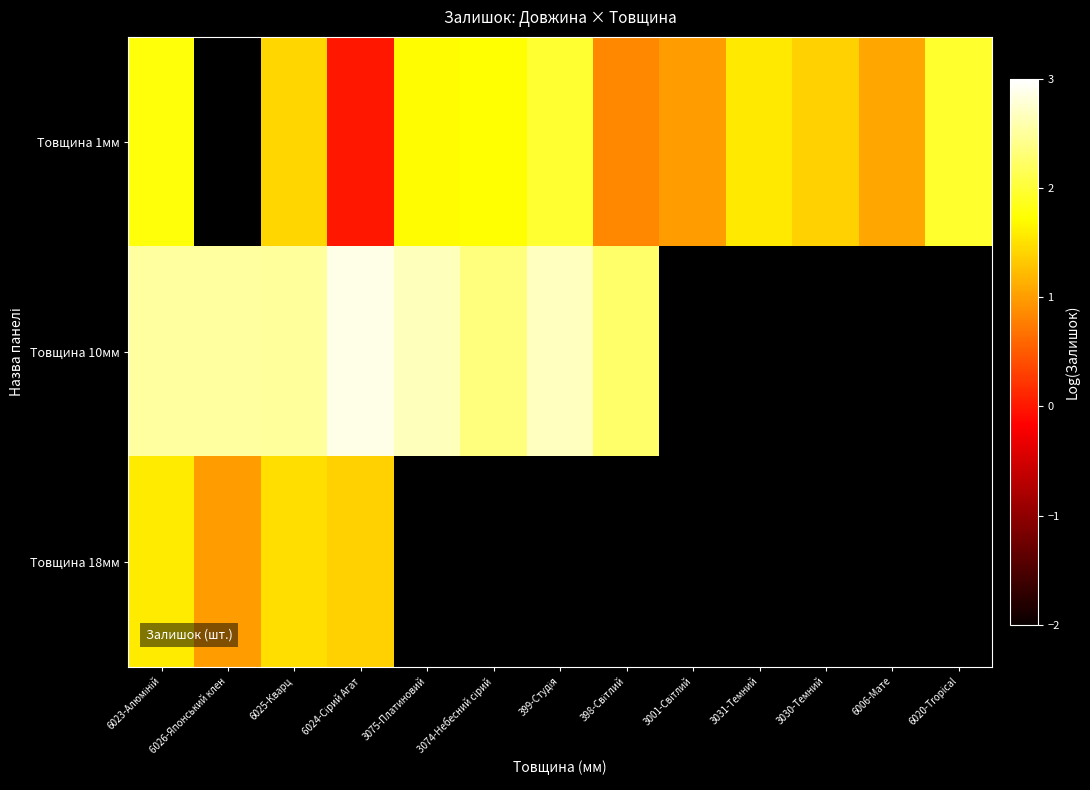

How many positive values does the Товщина 10мм series have?

8